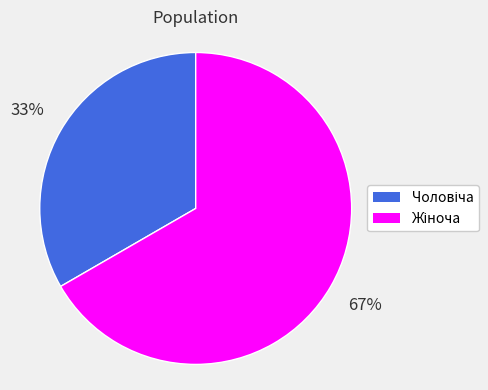

Is there any slice that represents more than half of the pie?

Yes